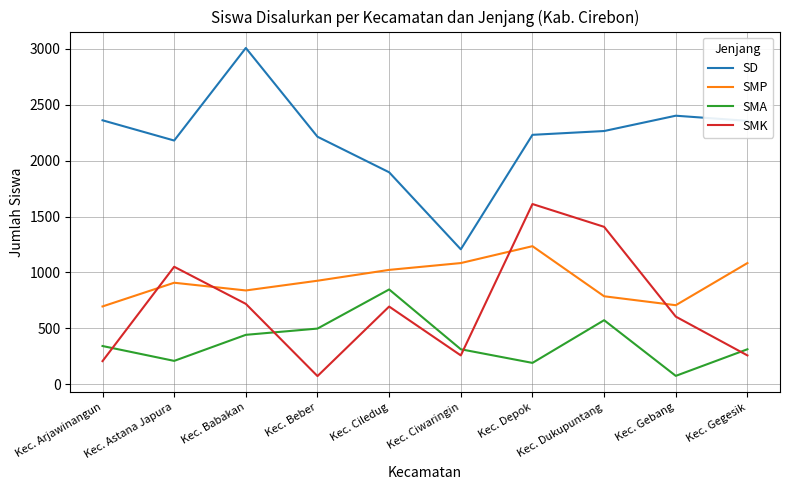

What is the minimum value for SMA?

75